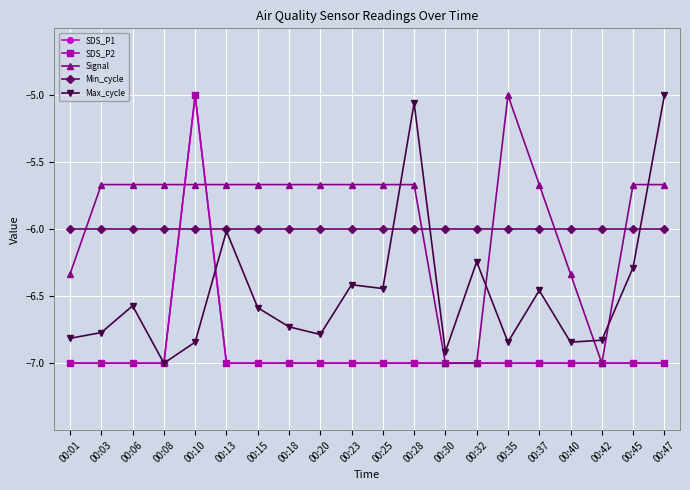

At which category does SDS_P1 reach its first local peak?

00:10